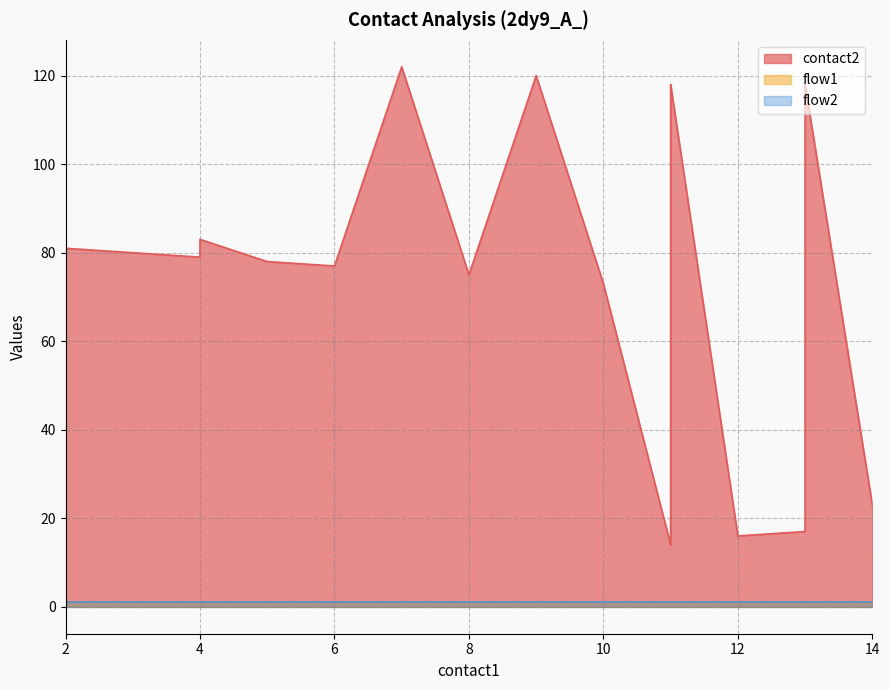

What are all the series names shown in the legend?

contact2, flow1, flow2